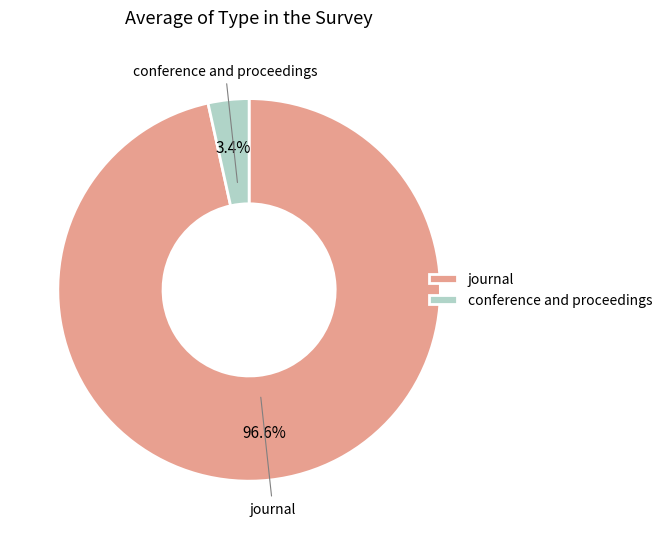

Do journal and conference and proceedings together represent more than half of the pie?

Yes